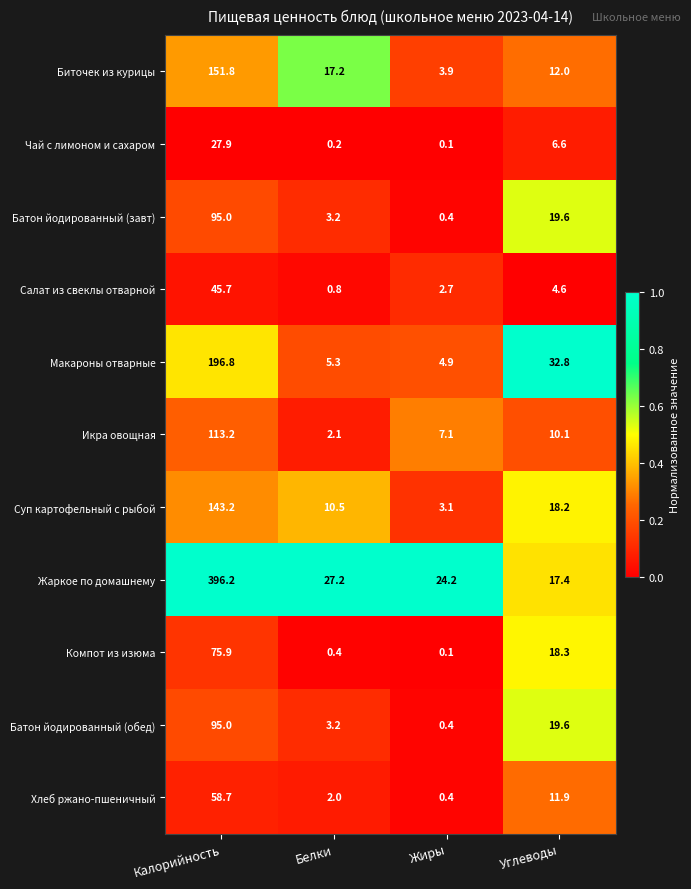

Is it true that Суп картофельный с рыбой equals 3.1 at Жиры?

True